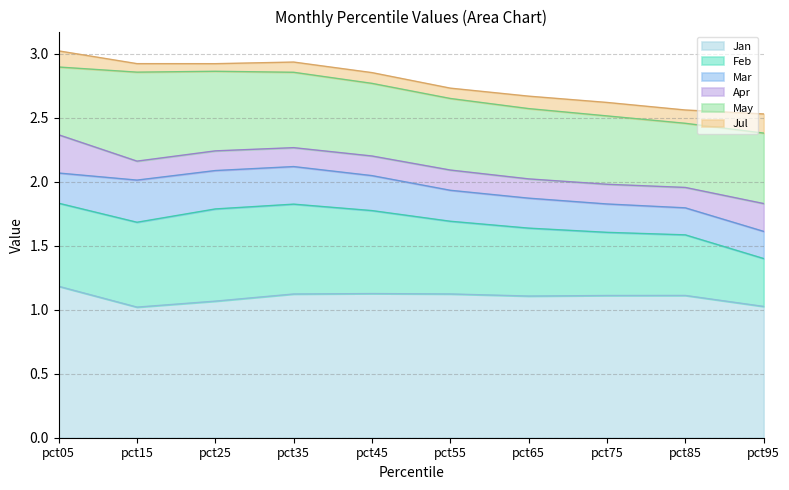

Count the number of data series in this chart.

6